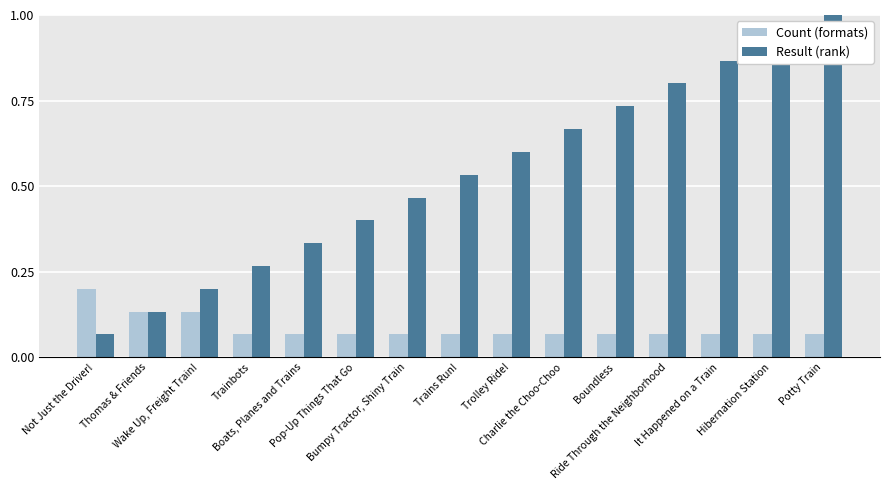

Which series has the largest range (max minus min)?

Result (rank)